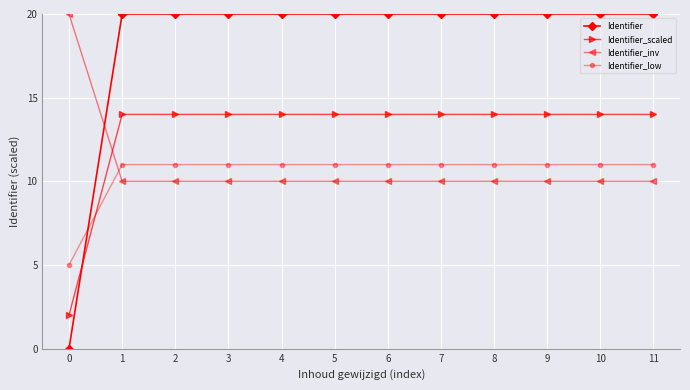

Rank the series at 4 from highest to lowest value.

Identifier, Identifier_scaled, Identifier_low, Identifier_inv